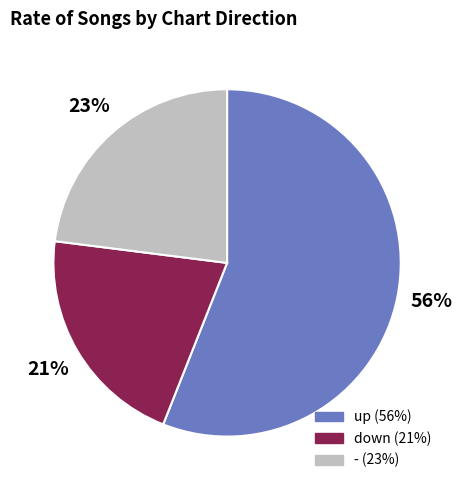

The - slice represents 23% of the pie. True or false?

True